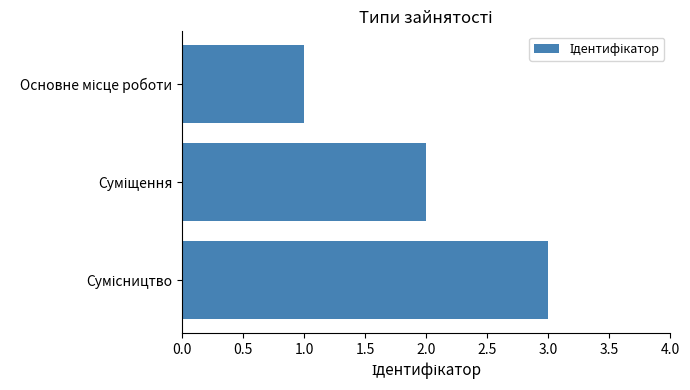

What is the maximum value shown in the chart?

3